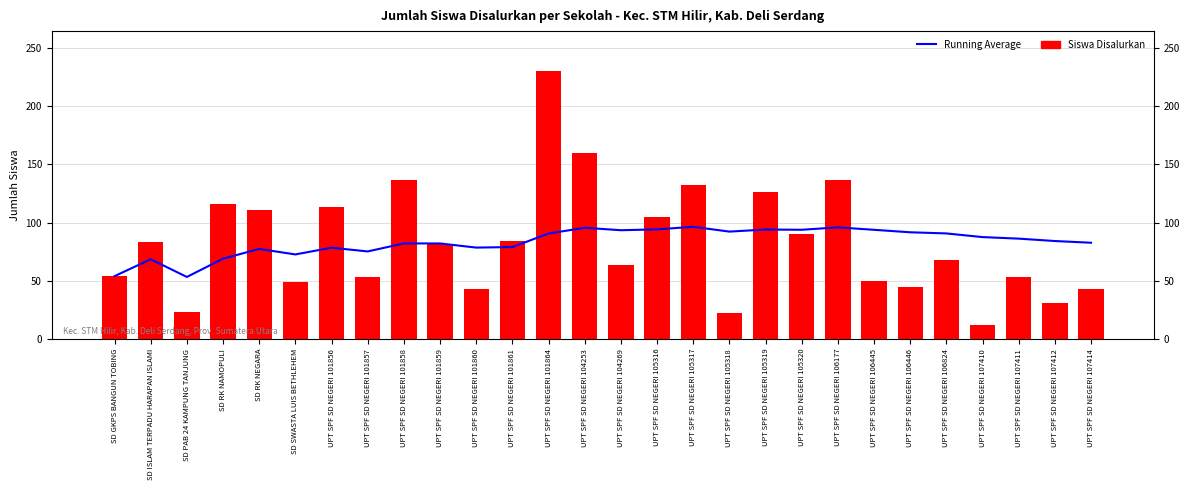

At which category does the chart reach its peak across all series?

UPT SPF SD NEGERI 101864